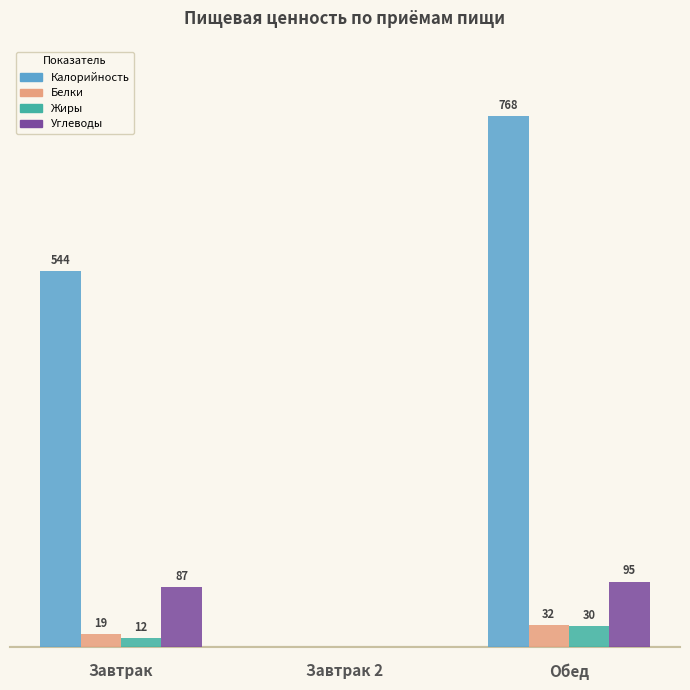

Which series changed the most between Завтрак and Обед?

Калорийность